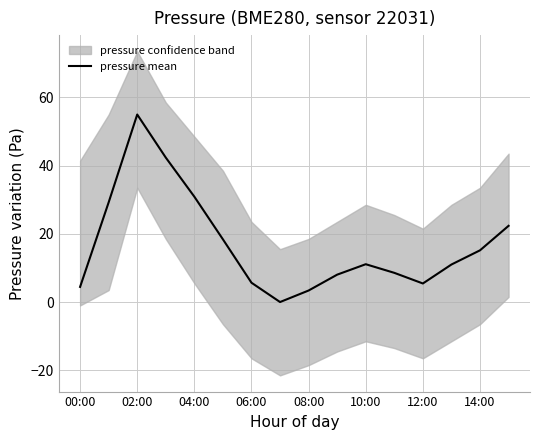

The value of pressure mean at 00:00 is 7.8. True or false?

False